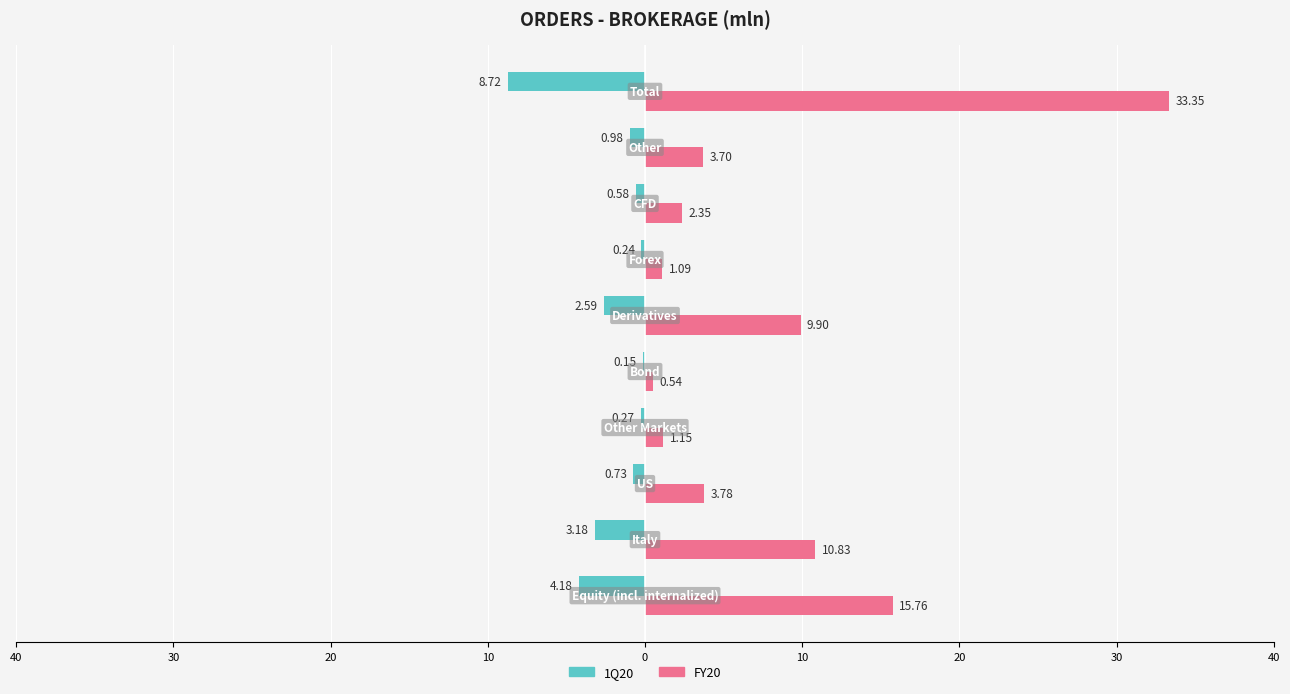

What are all the series names shown in the legend?

1Q20, FY20